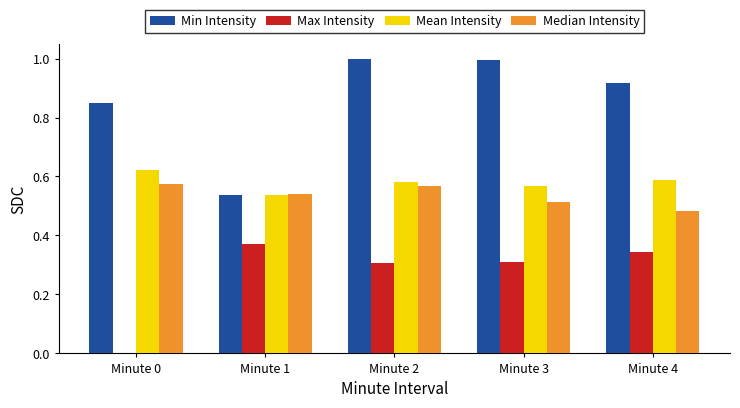

Are the bars grouped side by side (vs. stacked)?

Yes